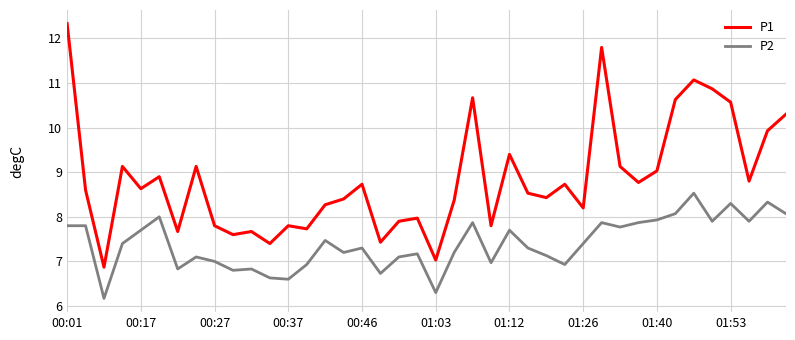

Which series has the widest spread of values?

P1